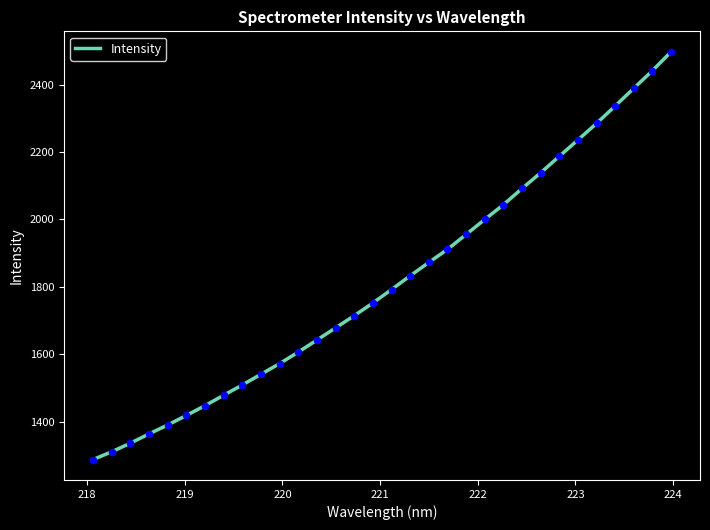

What is the minimum value shown in the chart?

1287.1